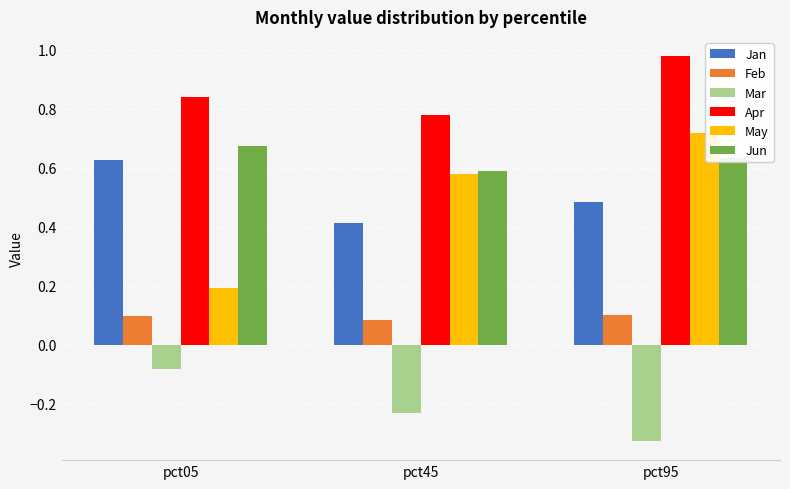

List the labels in order of May value, largest first.

pct95, pct45, pct05